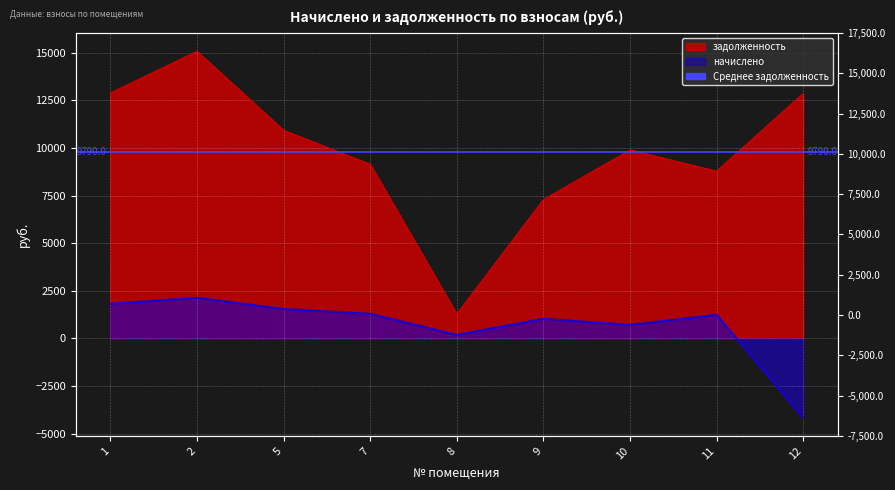

How many values in the начислено series are below 1238?

4